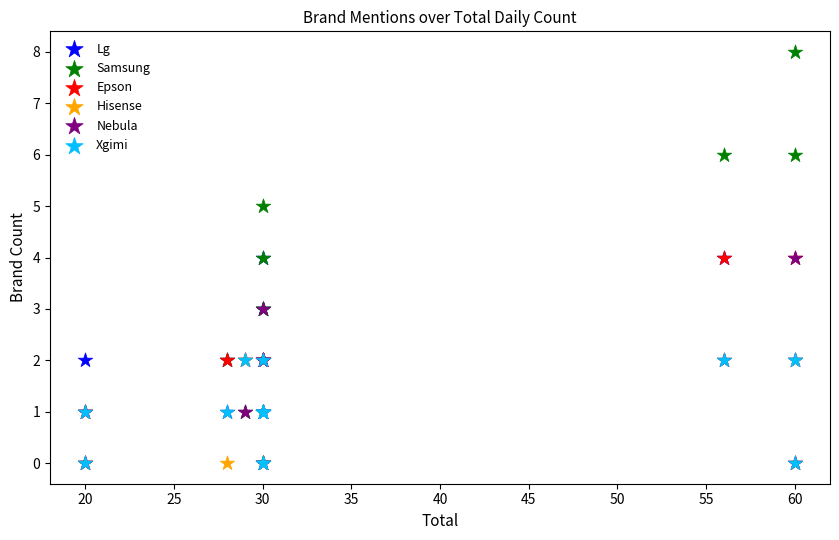

Which series contains the highest Y value?

Samsung